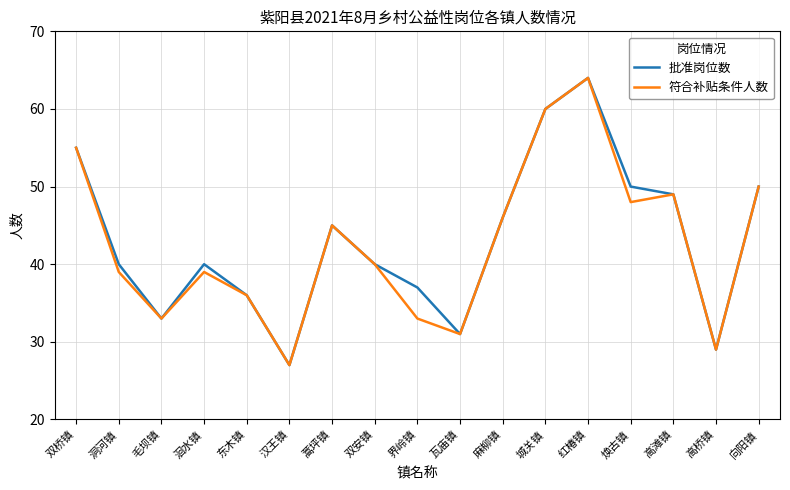

What position from the left is 高滩镇?

15